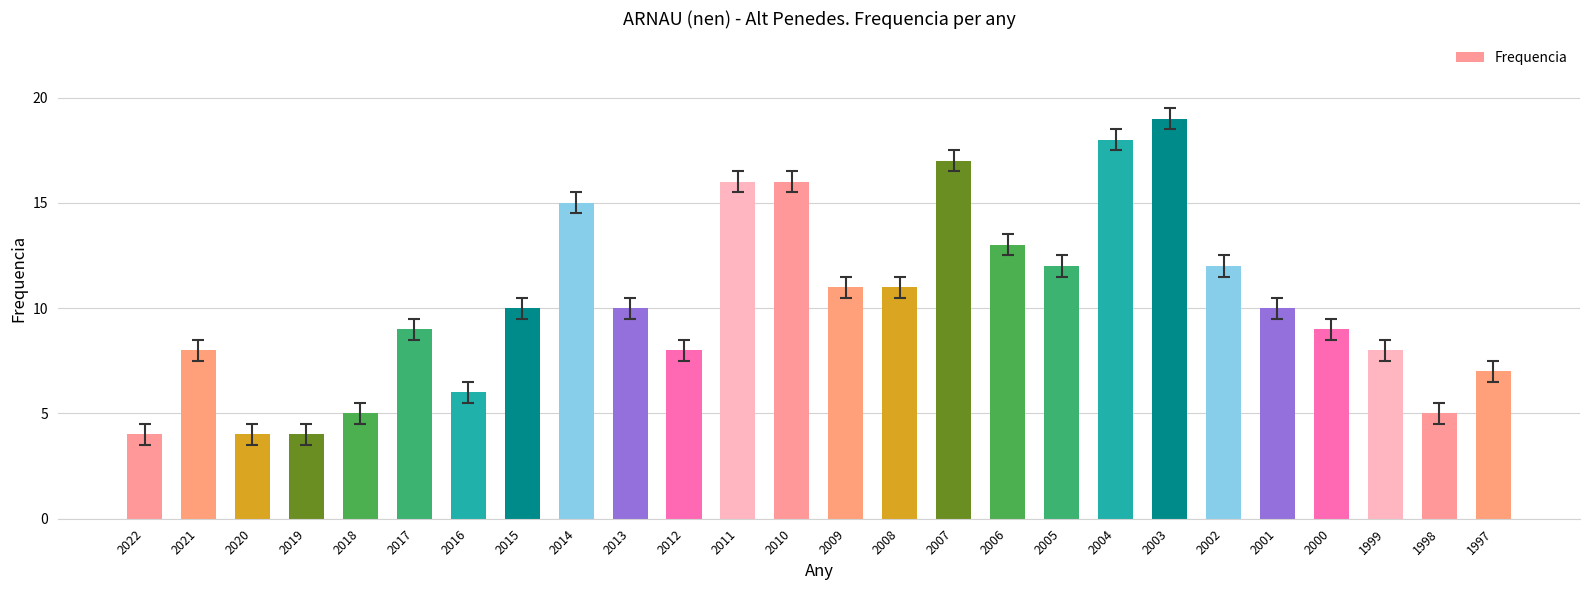

Reading left to right, what are all the values shown in this chart?

2022=4	2021=8	2020=4	2019=4	2018=5	2017=9	2016=6	2015=10	2014=15	2013=10	2012=8	2011=16	2010=16	2009=11	2008=11	2007=17	2006=13	2005=12	2004=18	2003=19	2002=12	2001=10	2000=9	1999=8	1998=5	1997=7